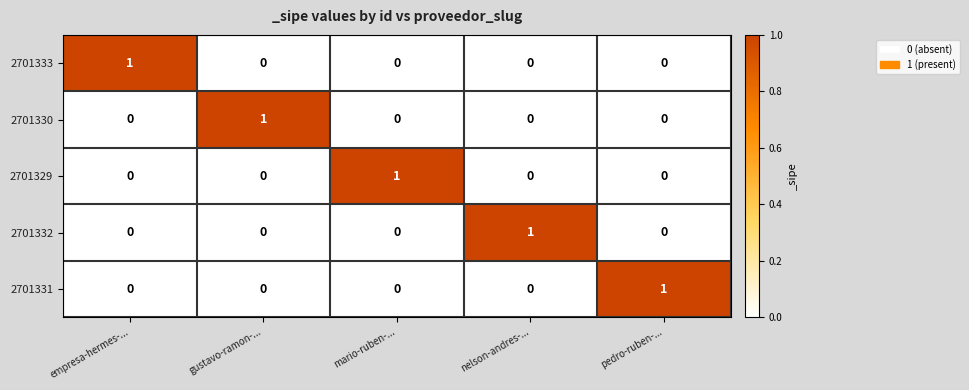

True or false: 2701330 has a value of 0 at nelson-andres-....

True